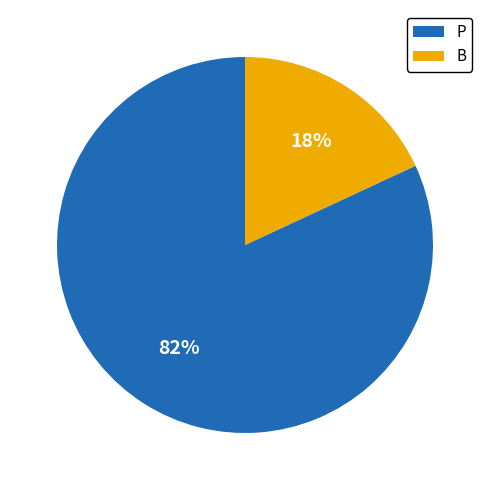

How many slices are in this pie chart?

2